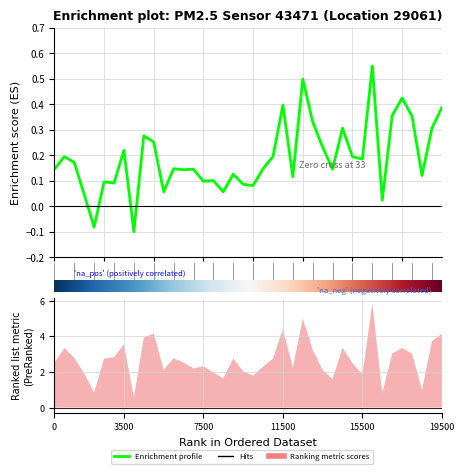

What is the label of the 5th point from the left?

4